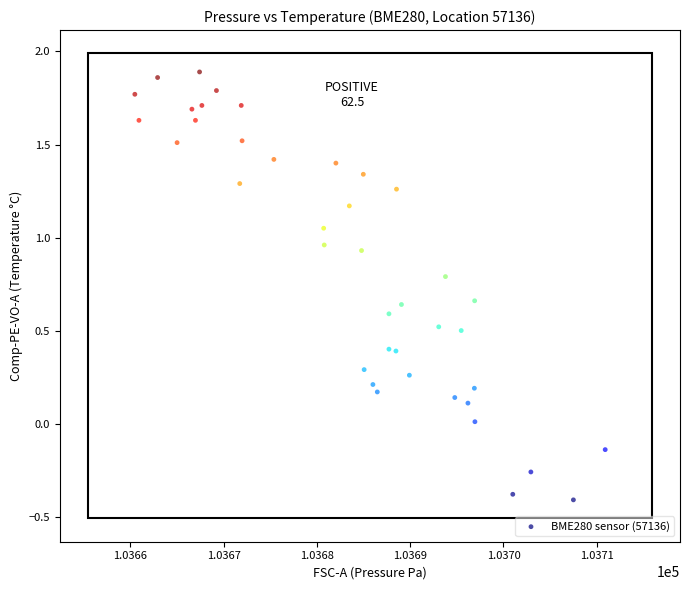

What is the range of Y values (max minus min)?

2.3